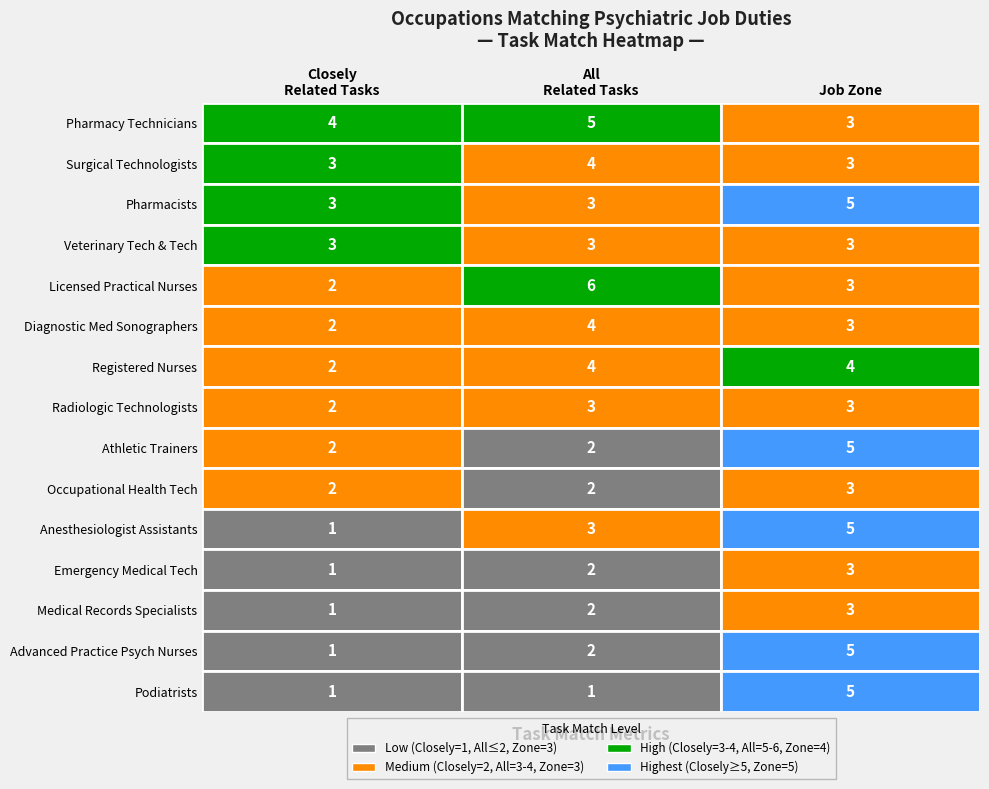

Which category has the lowest value in the job_zone series?

closely_related